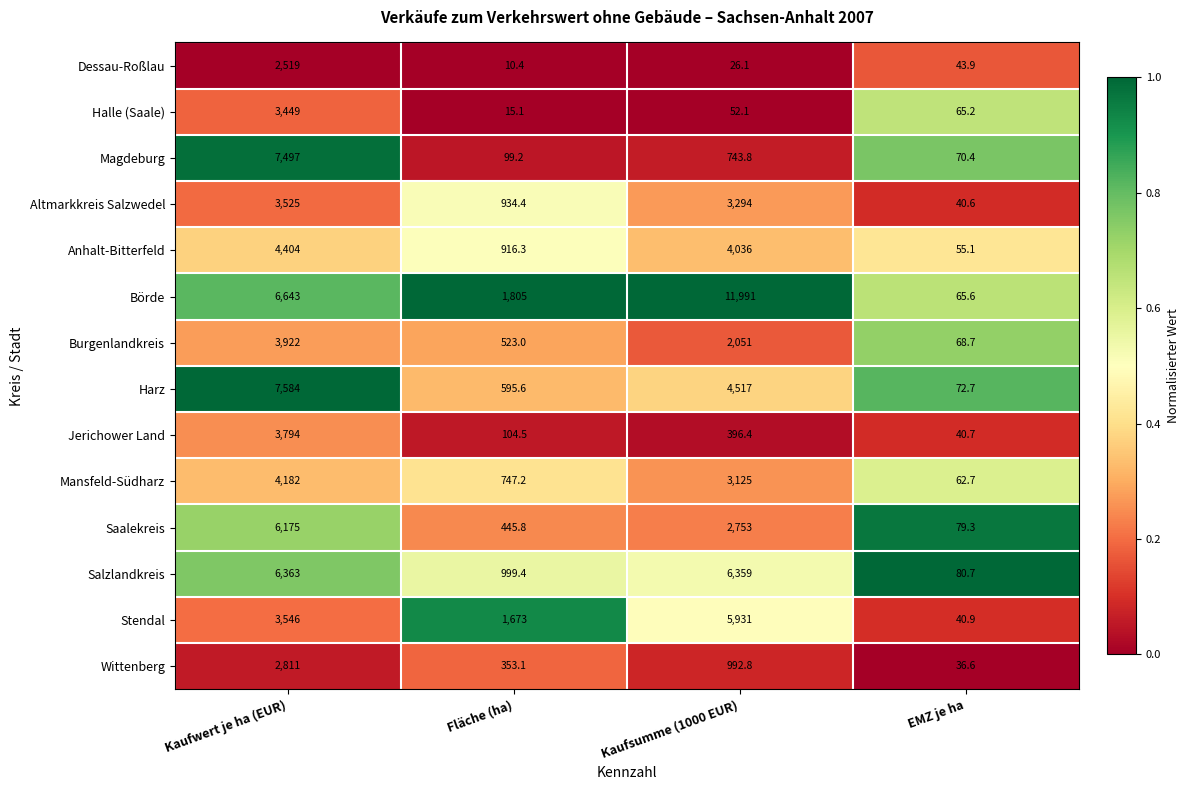

What is the sum of the Altmarkkreis Salzwedel values at Kaufwert je ha (EUR) and Fläche (ha)?

4459.4